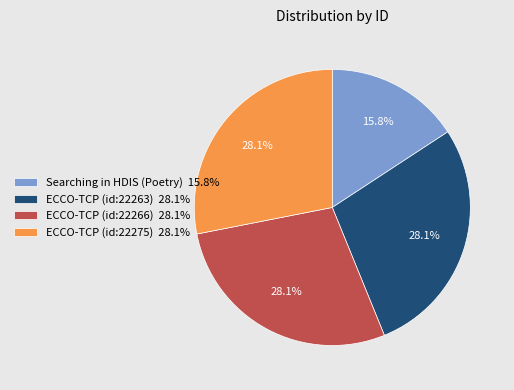

How many segments does this pie chart have?

4